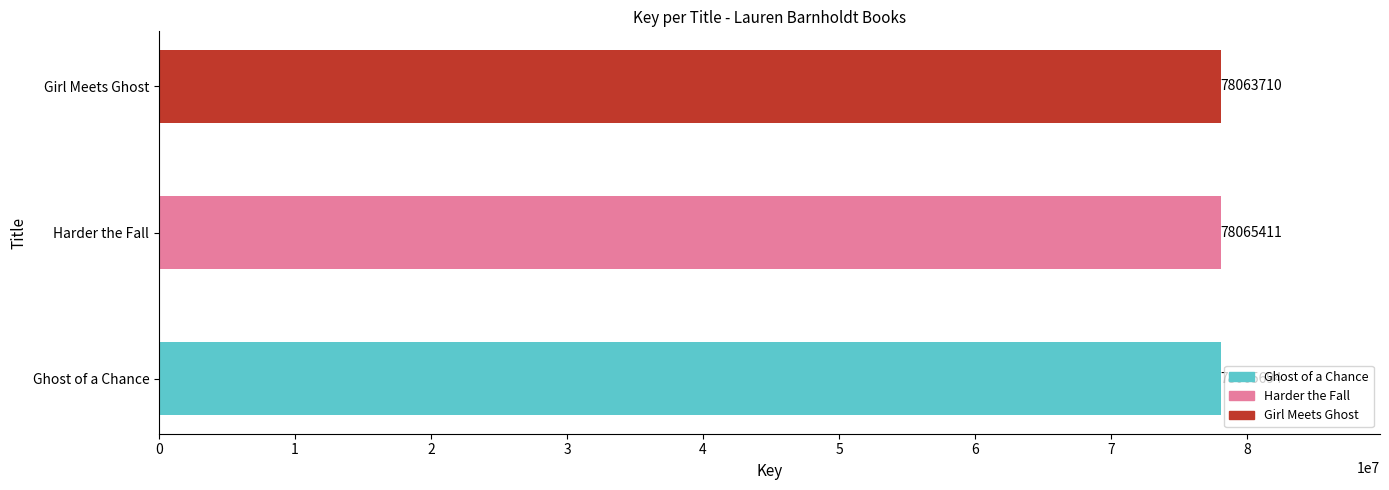

Approximately how many times larger is the value at Girl Meets Ghost compared to Ghost of a Chance?

1.0